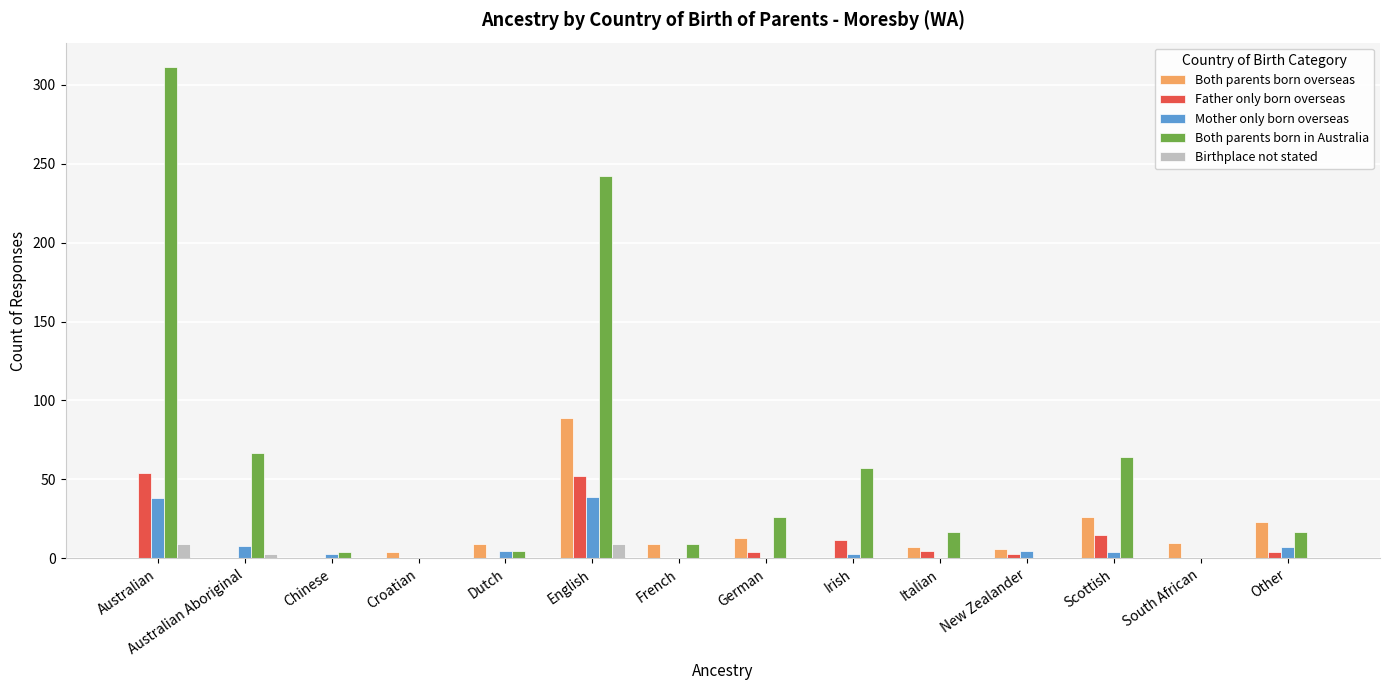

What is the total value across all series at English?

431